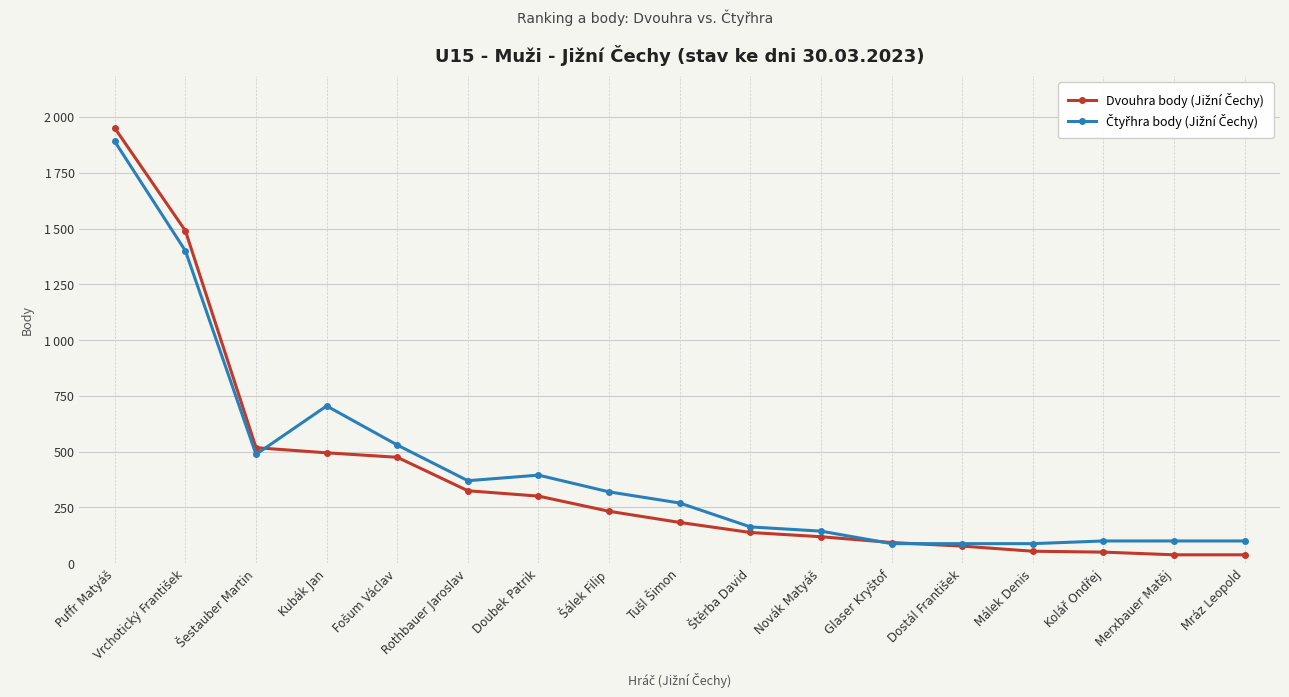

List the labels in order of Dvouhra body (Jižní Čechy) value, largest first.

Puffr Matyáš, Vrchotický František, Šestauber Martin, Kubák Jan, Fošum Václav, Rothbauer Jaroslav, Doubek Patrik, Šálek Filip, Tušl Šimon, Štěrba David, Novák Matyáš, Glaser Kryštof, Dostál František, Málek Denis, Kolář Ondřej, Merxbauer Matěj, Mráz Leopold